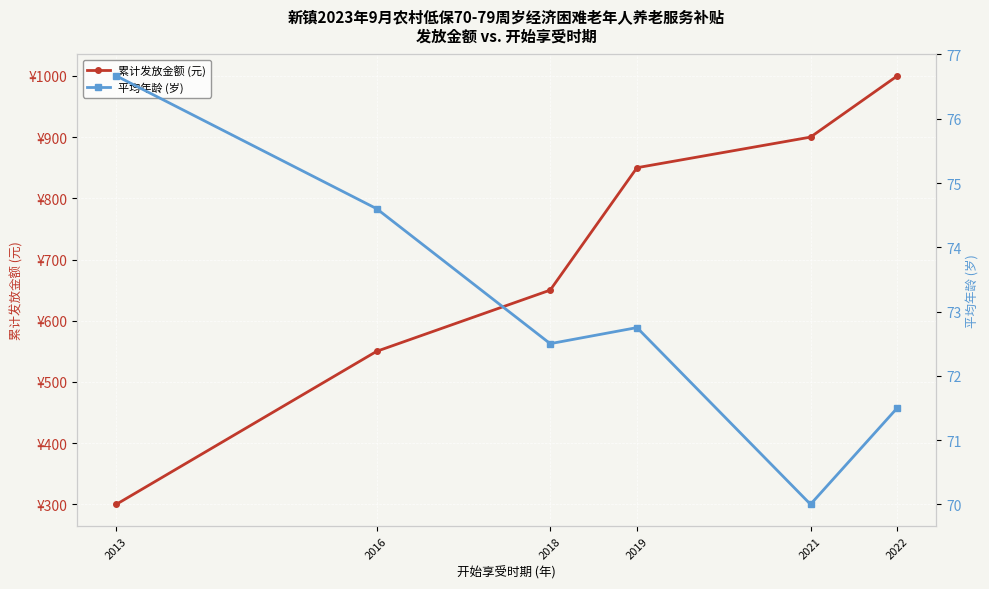

Which series changed the most between 2016 and 2022?

累计发放金额 (元)